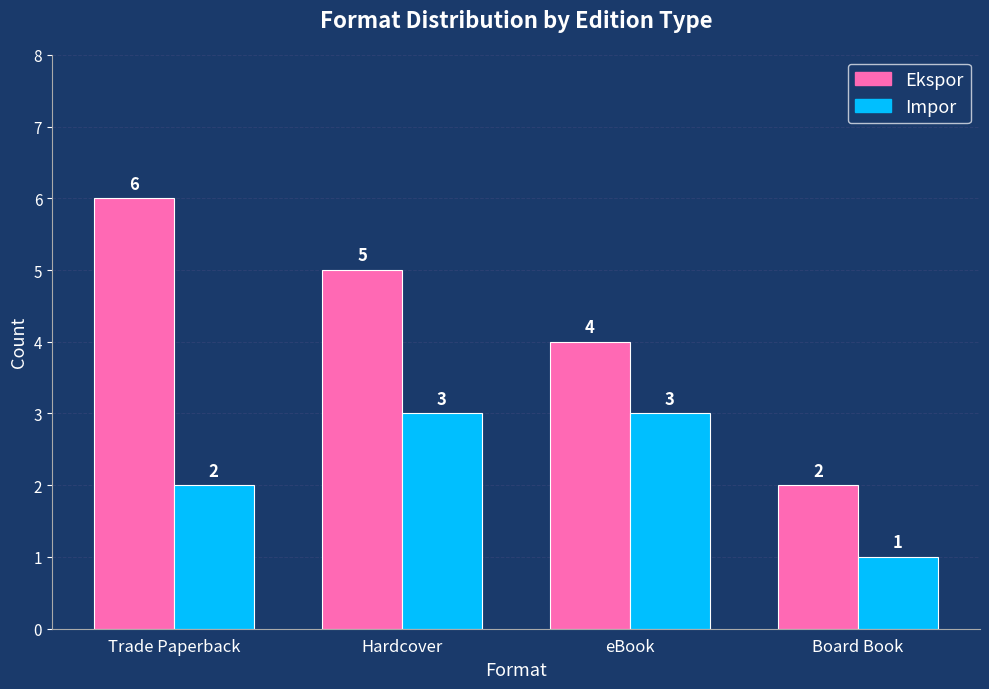

Reading left to right, transcribe all the data shown in this chart.

Ekspor: 6	5	4	2
Impor: 2	3	3	1